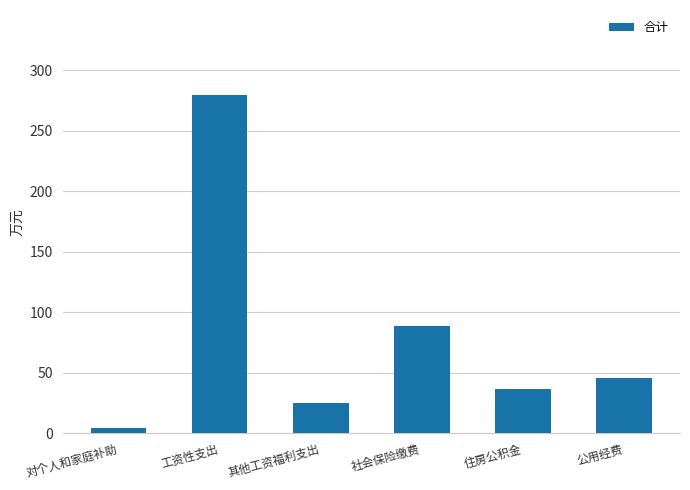

List the labels in order of value, largest first.

工资性支出, 社会保险缴费, 公用经费, 住房公积金, 其他工资福利支出, 对个人和家庭补助